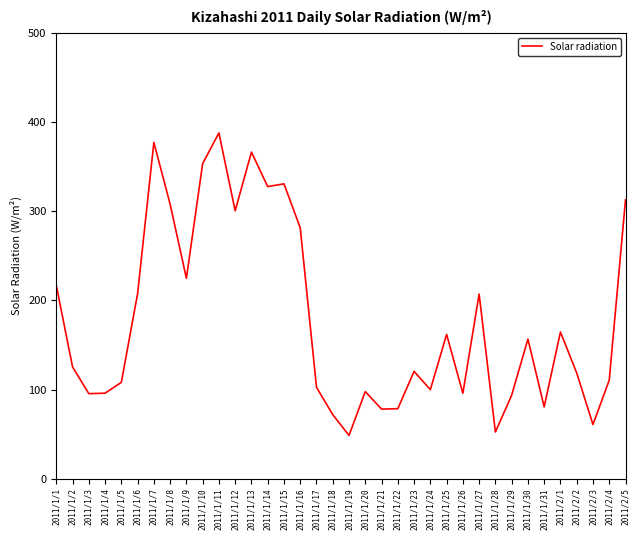

How many values are below 125?

18